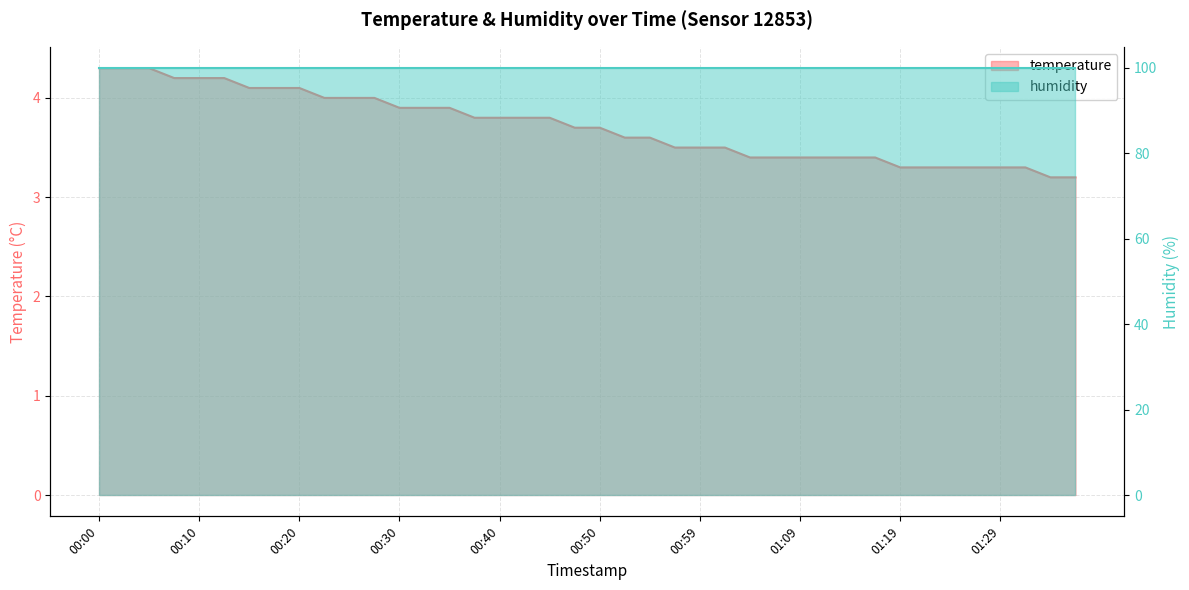

True or false: the data has more than 2 interior local peaks.

False